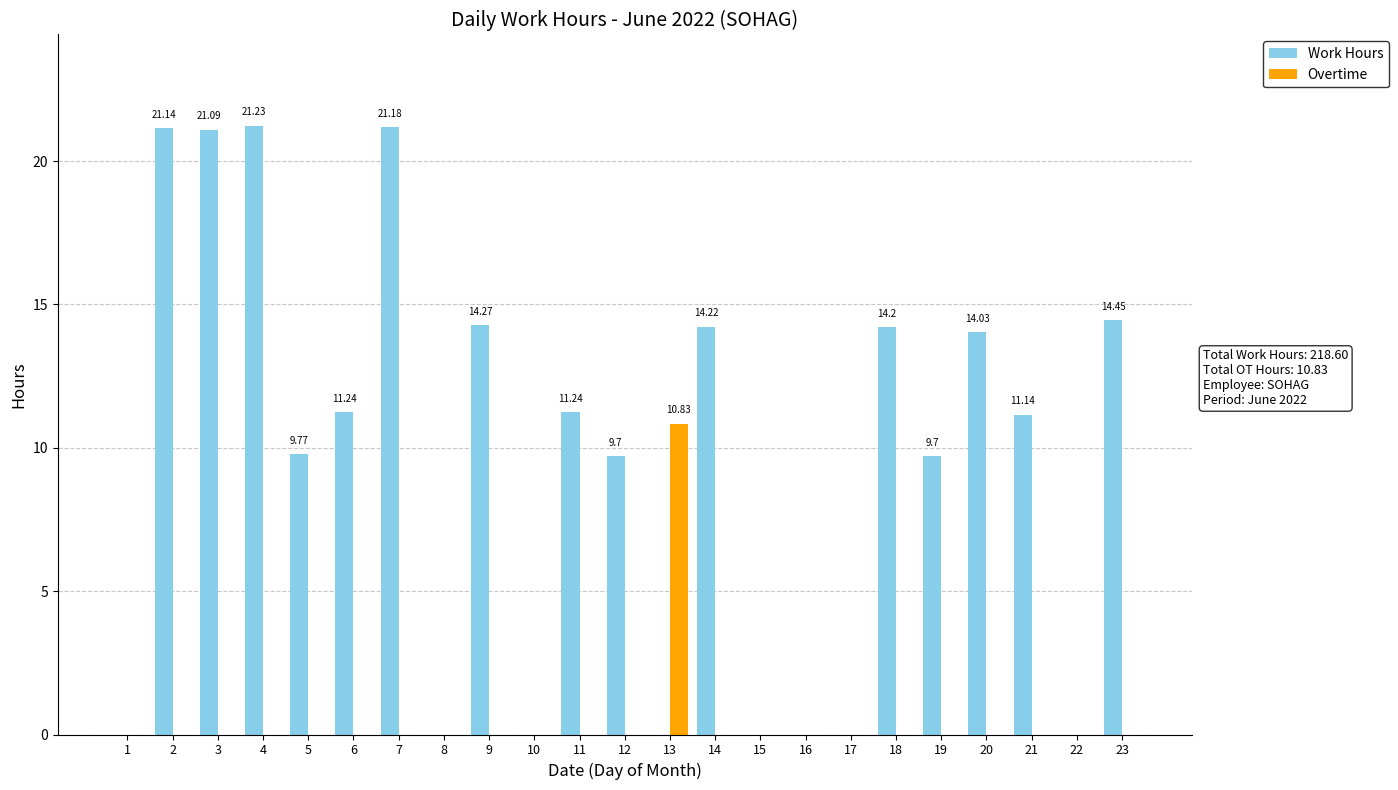

What is the total value across all series at 13?

10.8